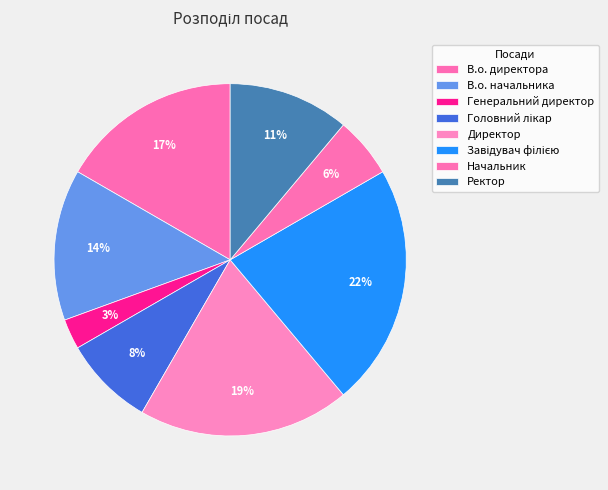

Is Генеральний директор the majority of the pie?

No